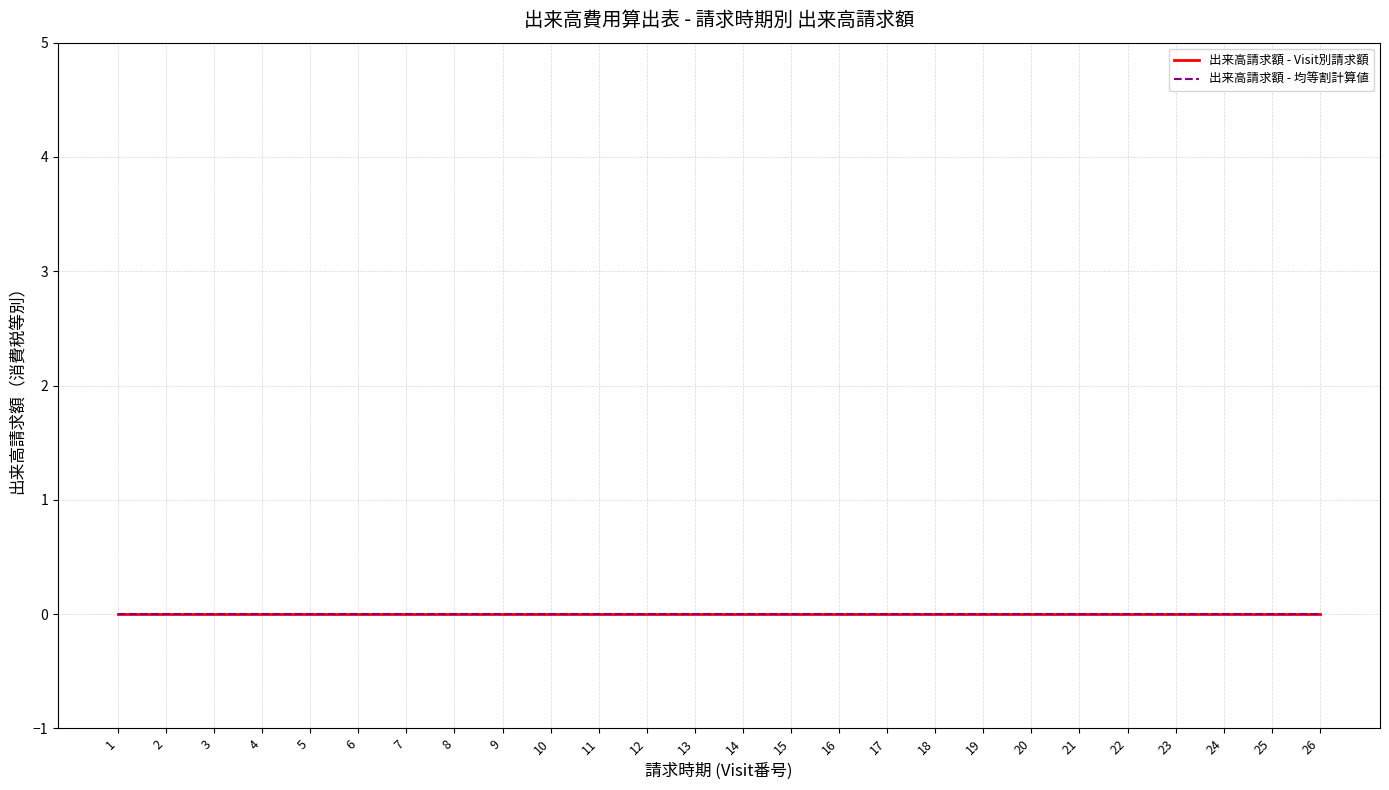

How many series are shown in this chart?

2